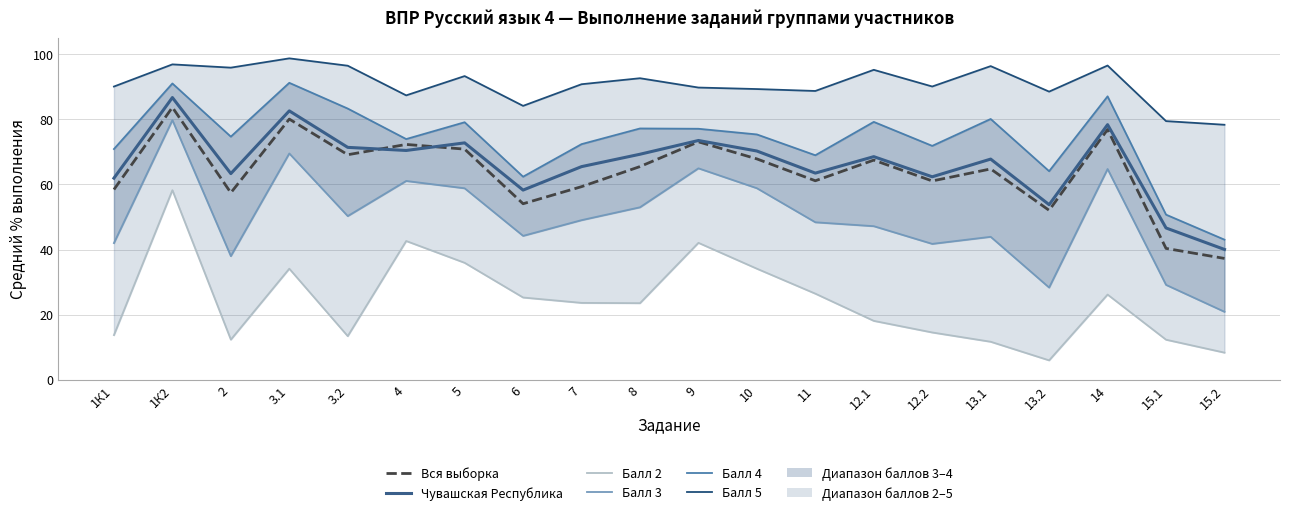

Reading left to right, extract all data points from this chart.

Вся выборка: 58.4	83.6	57.4	80.0	69.1	72.3	70.8	54.1	59.3	65.5	73.1	67.8	61.1	67.5	61.0	64.7	52.0	76.8	40.4	37.3
Чувашская Республика: 61.9	86.7	63.3	82.6	71.4	70.4	72.7	58.2	65.5	69.2	73.5	70.2	63.5	68.5	62.3	67.8	53.8	78.3	46.6	40.0
Балл 2: 13.8	58.2	12.3	34.1	13.4	42.6	35.9	25.3	23.6	23.5	42.1	34.1	26.5	18.1	14.6	11.7	6.0	26.2	12.3	8.4
Балл 3: 42.0	79.7	38.0	69.5	50.3	61.0	58.8	44.2	49.0	53.0	64.9	58.8	48.4	47.2	41.7	43.9	28.3	64.7	29.2	20.9
Балл 4: 70.8	91.0	74.7	91.2	83.3	73.9	79.1	62.4	72.3	77.2	77.1	75.3	68.9	79.2	71.8	80.1	64.0	87.0	50.7	43.0
Балл 5: 90.0	96.8	95.8	98.7	96.4	87.3	93.2	84.1	90.7	92.6	89.7	89.3	88.7	95.2	90.0	96.3	88.5	96.5	79.4	78.3